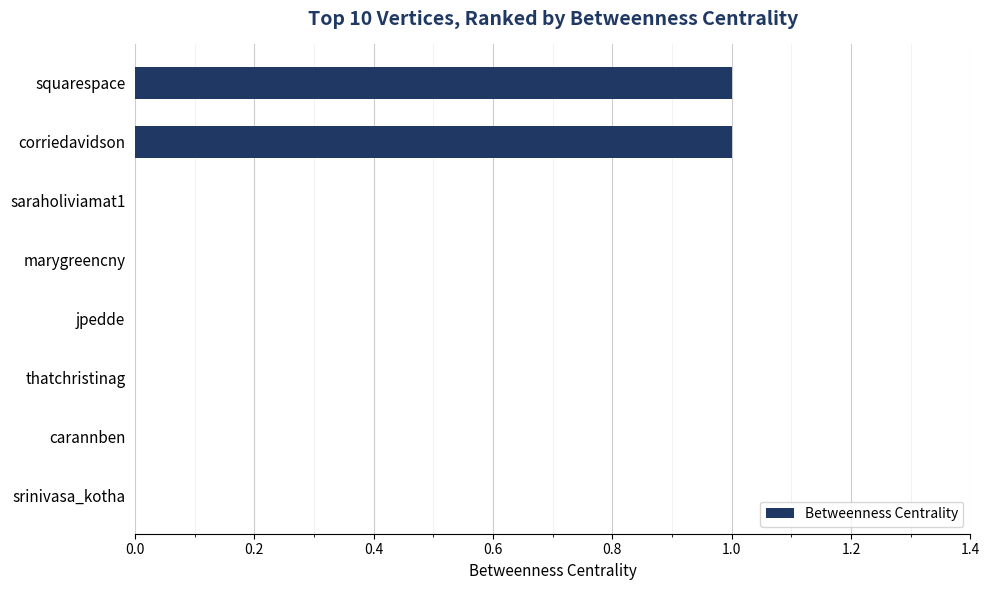

Are the bars horizontal?

Yes